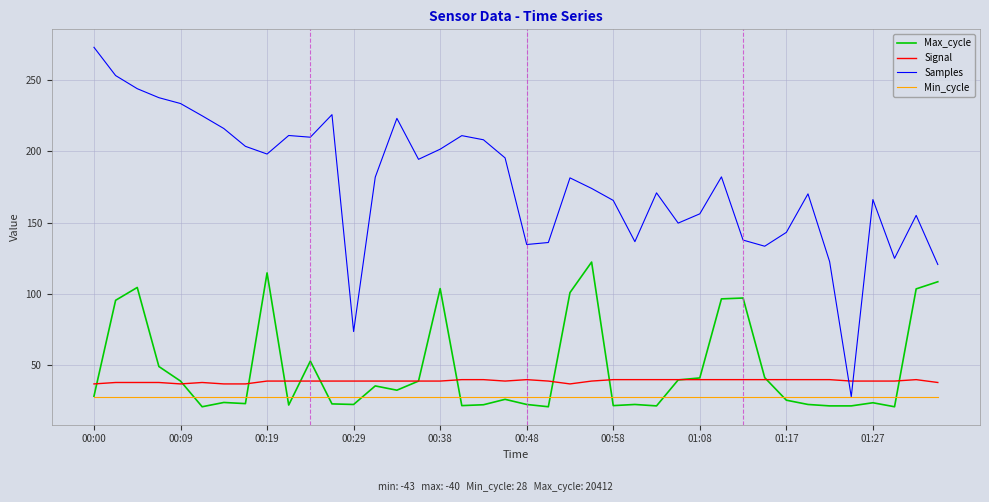

Which series has the largest range (max minus min)?

Samples